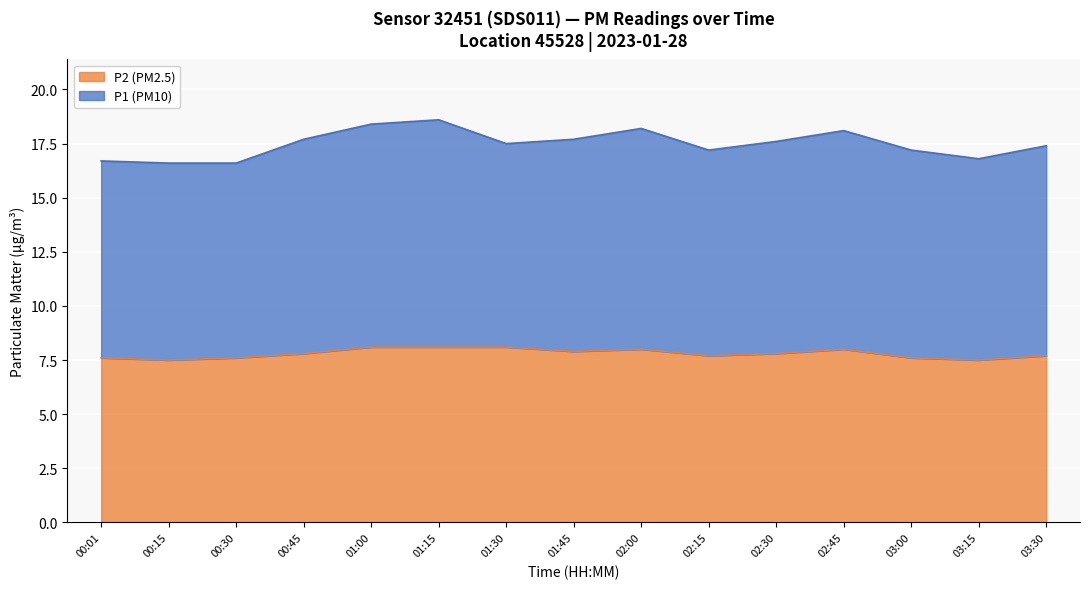

What is the lowest value of the P2 (PM2.5) series?

7.5